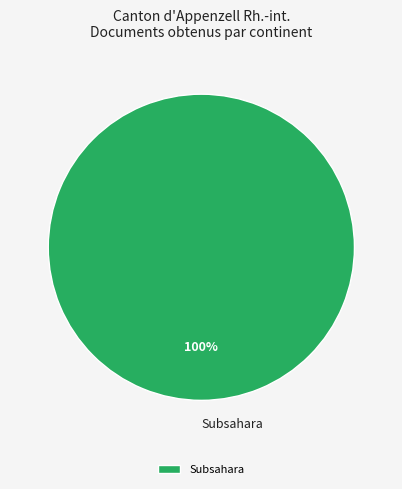

Which category accounts for the majority?

Subsahara